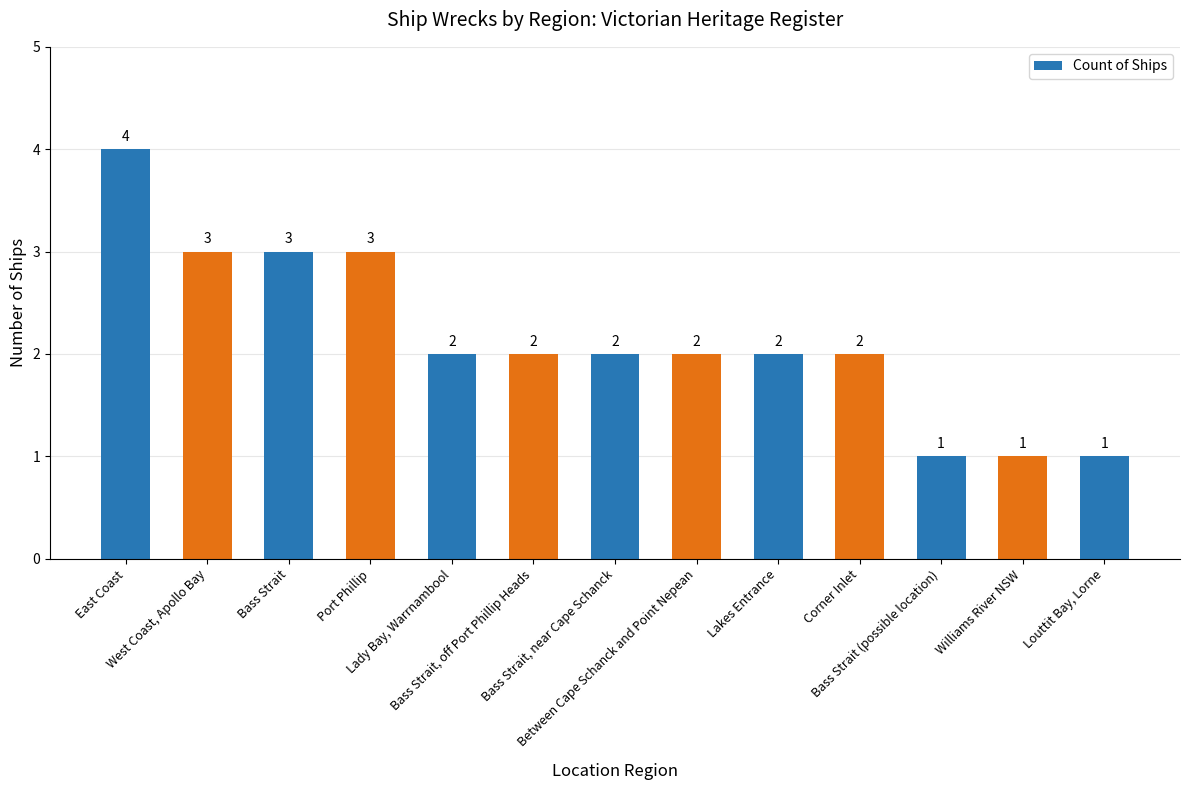

How many bars are there in total?

13